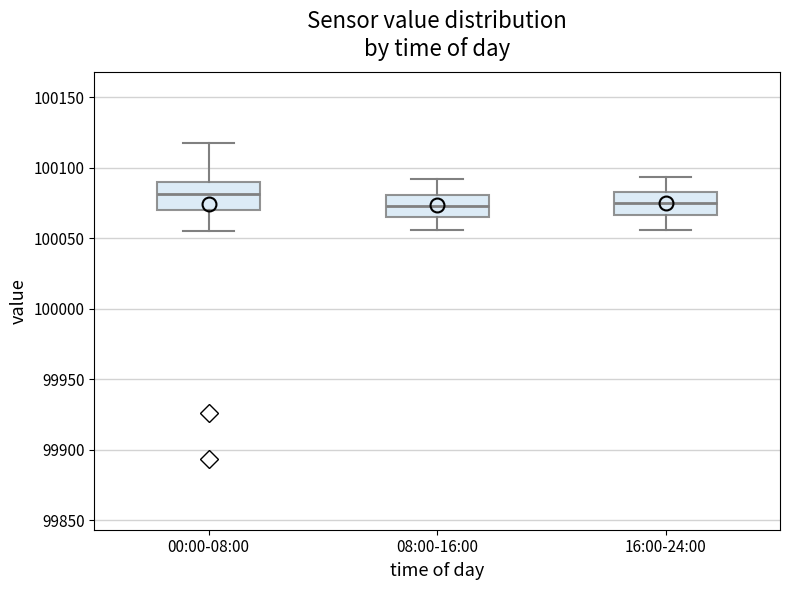

Which box's median line is the highest?

00:00-08:00